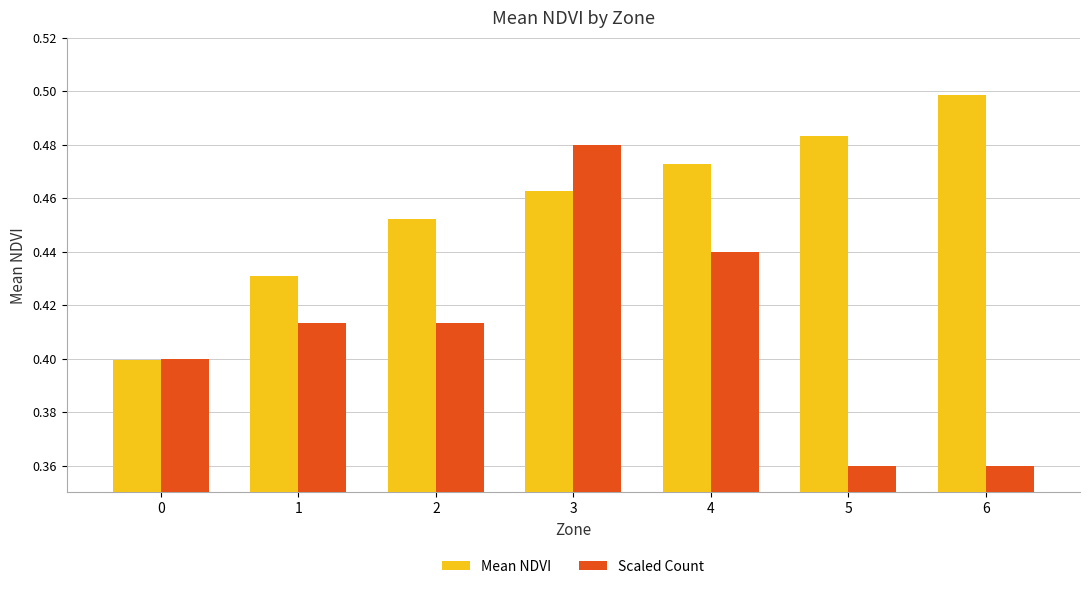

How many groups of bars are there?

7